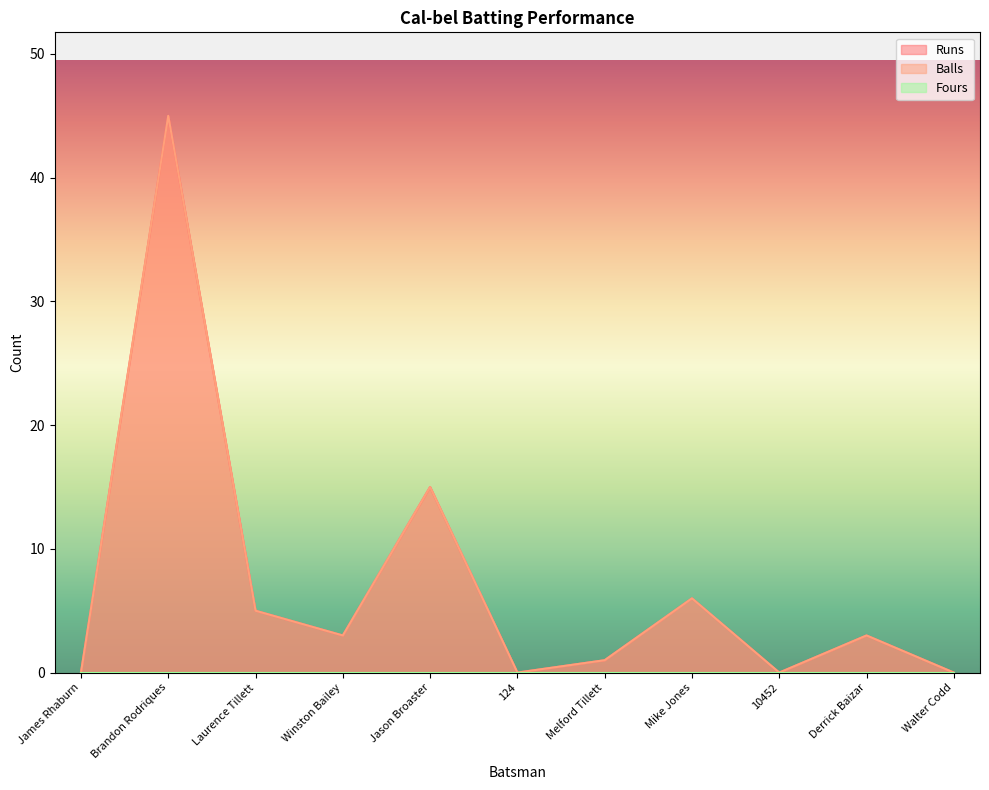

How many interior local peaks does the Runs series have?

4